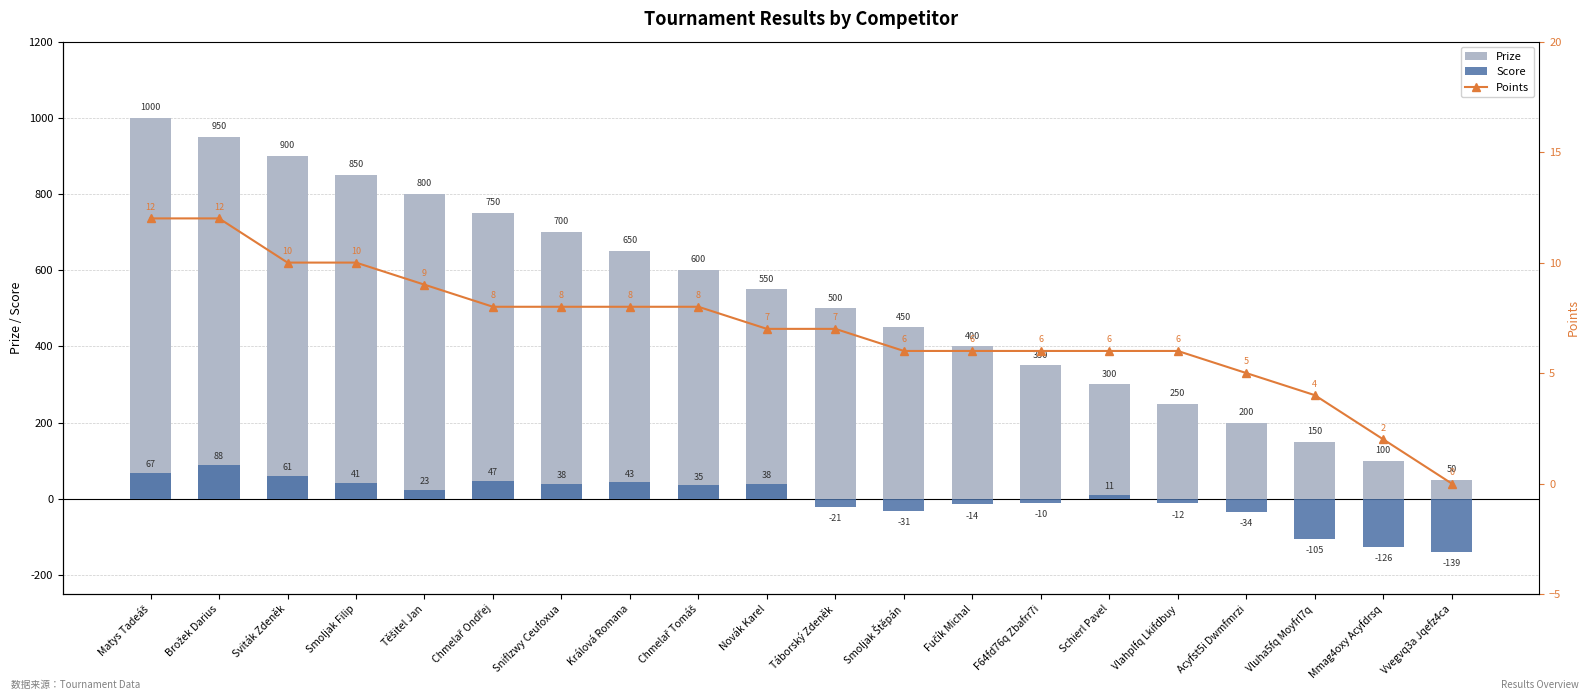

List the labels in order of Points value, smallest first.

Vvegvq3a Jqefz4ca, Mmag4oxy Acyfdrsq, Vluha5fq Moyfrl7q, Acyfst5i Dwmfmrzi, Smoljak Štěpán, Fučík Michal, F64fd76q Zbafrr7i, Schierl Pavel, Vlahplfq Lkifdbuy, Novák Karel, Táborský Zdeněk, Chmelař Ondřej, Sniflzwy Ceufoxua, Králová Romana, Chmelař Tomáš, Těšitel Jan, Sviták Zdeněk, Smoljak Filip, Matys Tadeáš, Brožek Darius